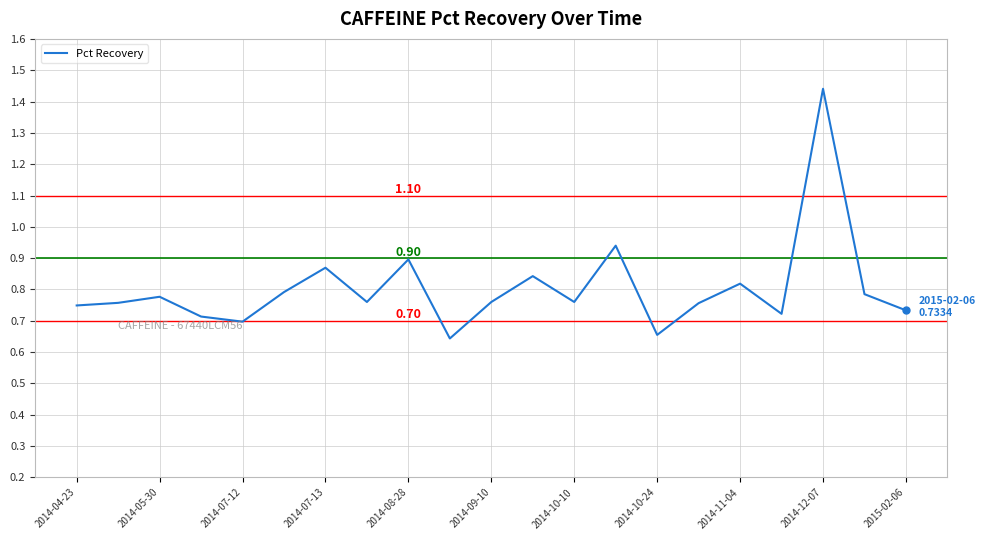

Does the chart display data point markers on the line(s)?

No